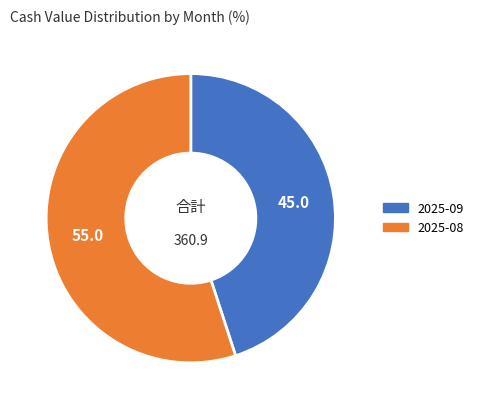

Is it true that 2025-08 is 64% of the pie?

False